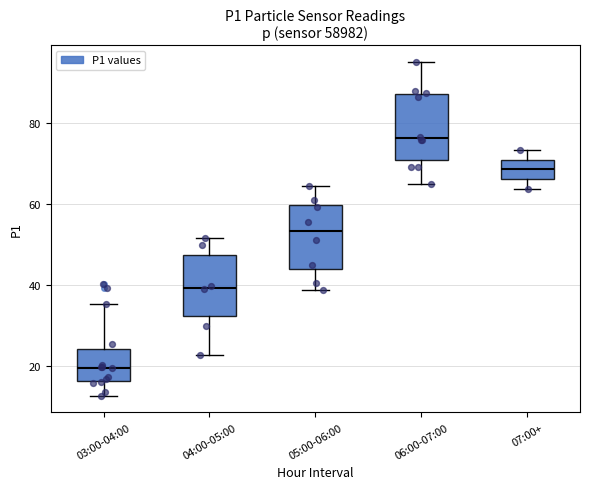

Which box has the lowest median line?

03:00-04:00